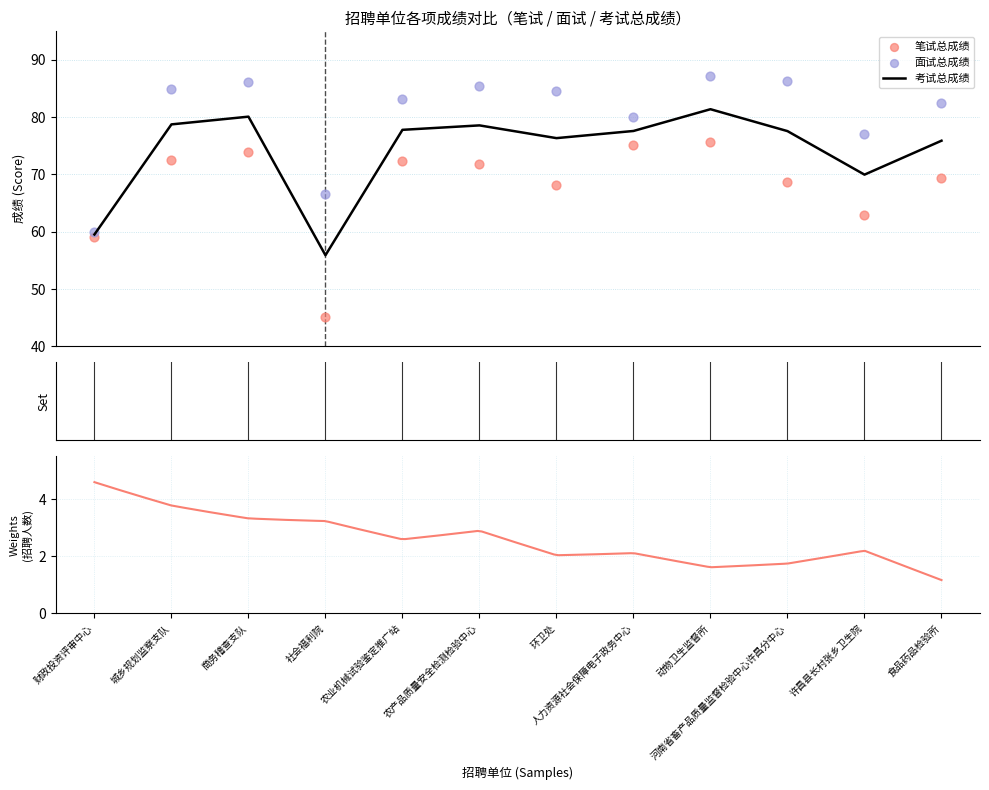

What is the total value across all series at 商务稽查支队?

240.3